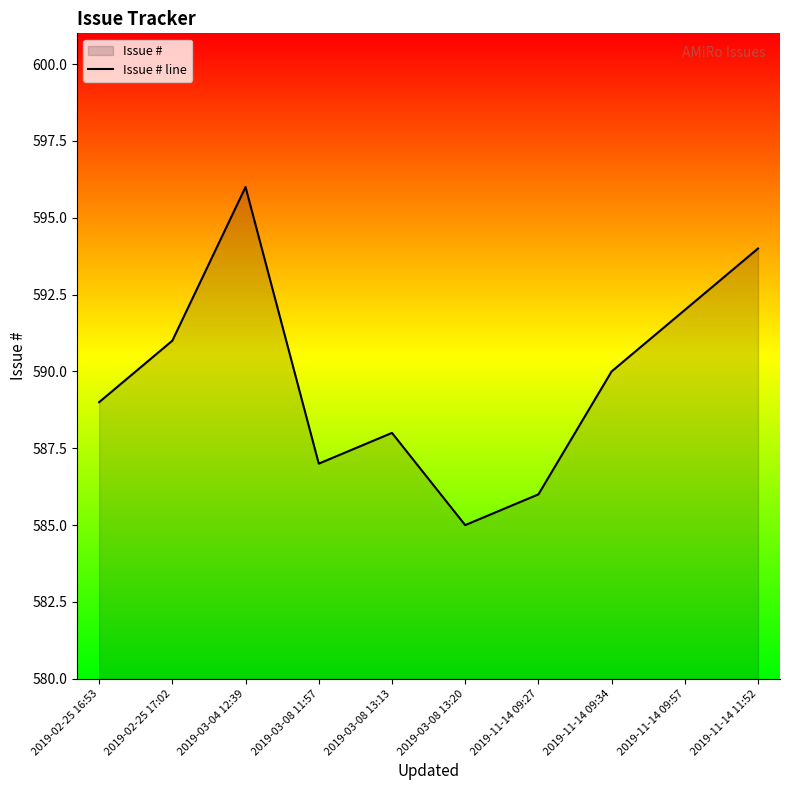

At which category does the data reach its first local valley?

2019-03-08 11:57